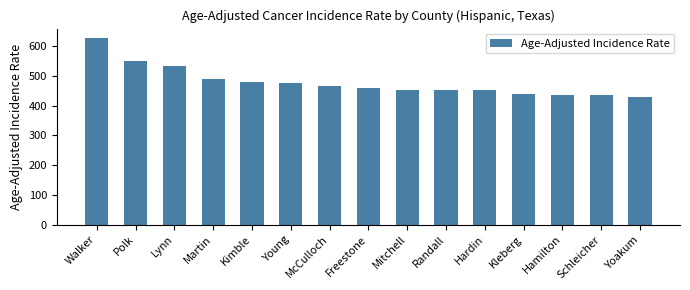

The value at Lynn is 180.0. True or false?

False